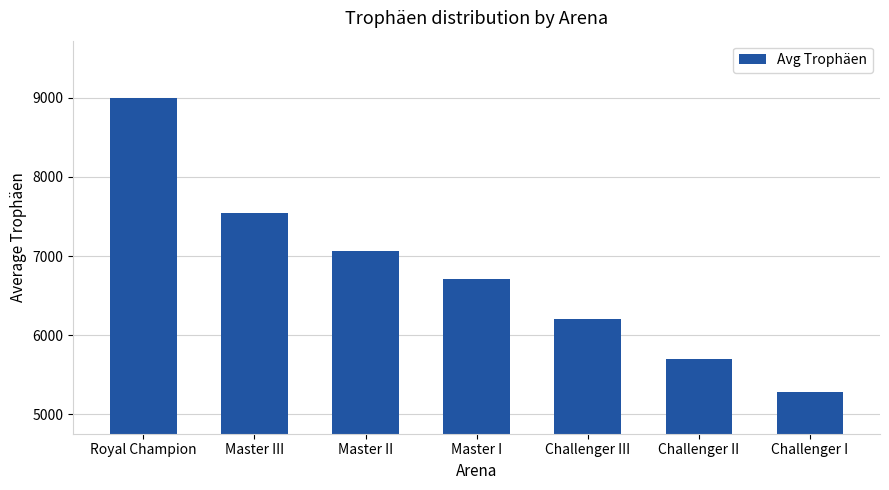

Where does the data first go above 6715?

Royal Champion